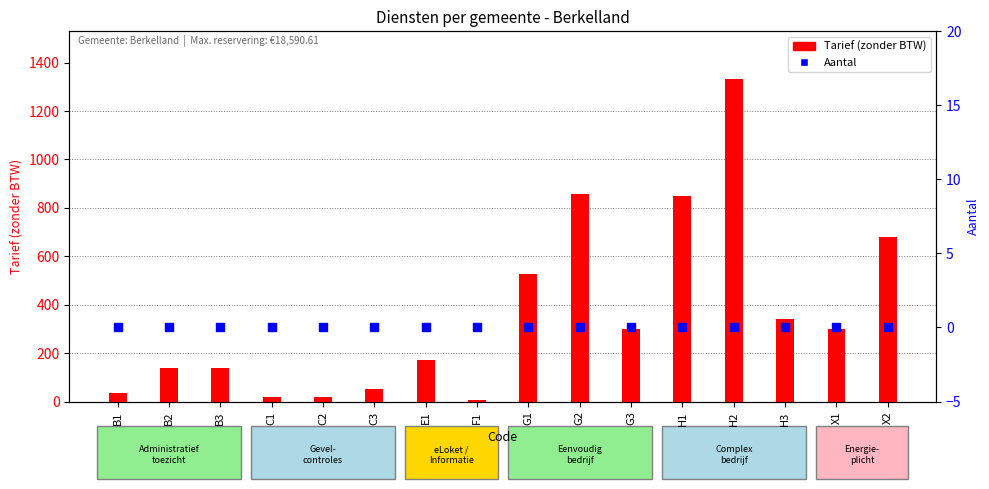

What is the total value across all series at B1?

35.0